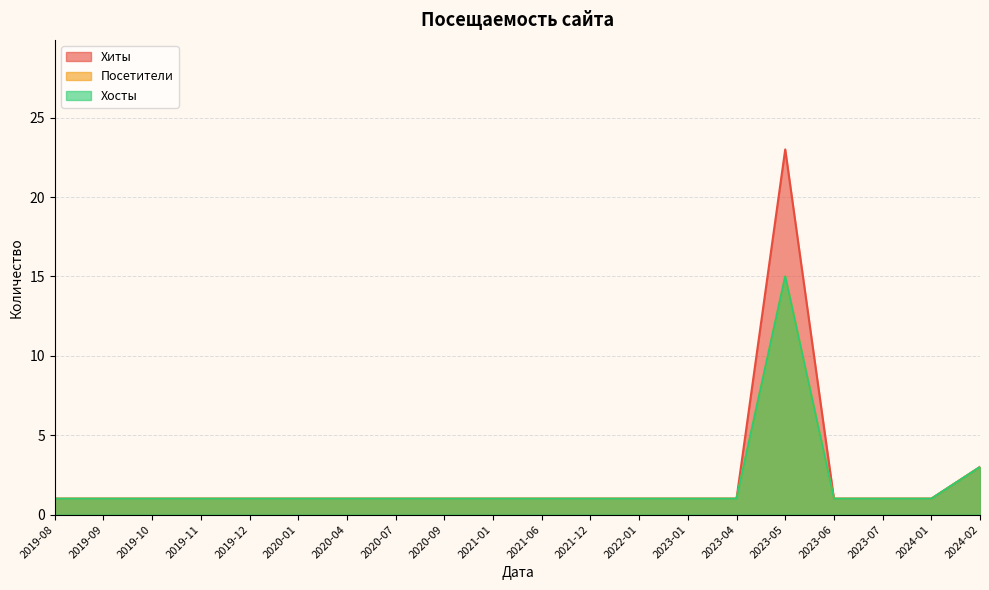

What is the total value across all series at 2024-02?

9